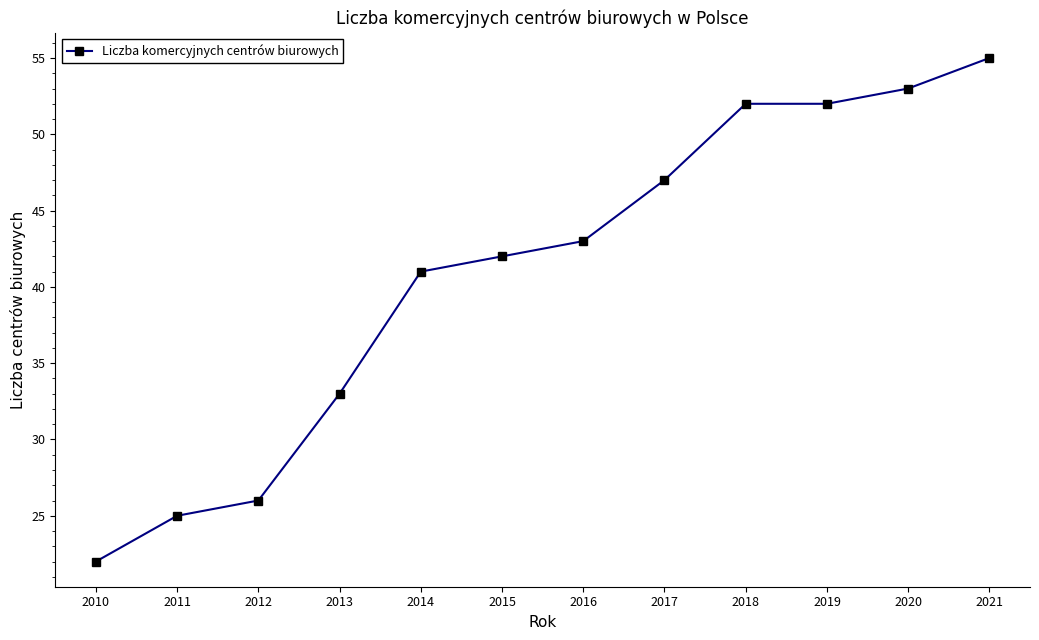

The chart shows a value of 8 at 2010. True or false?

False